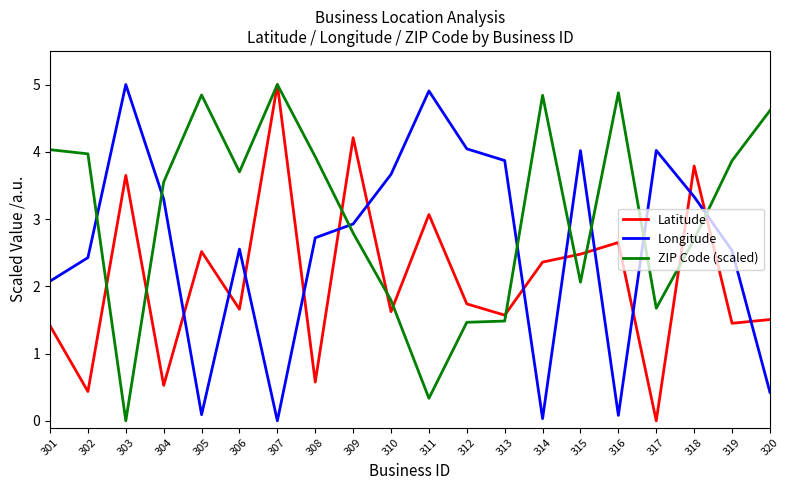

Which series ends up on top after the final intersection of ZIP Code (scaled) and Longitude?

ZIP Code (scaled)